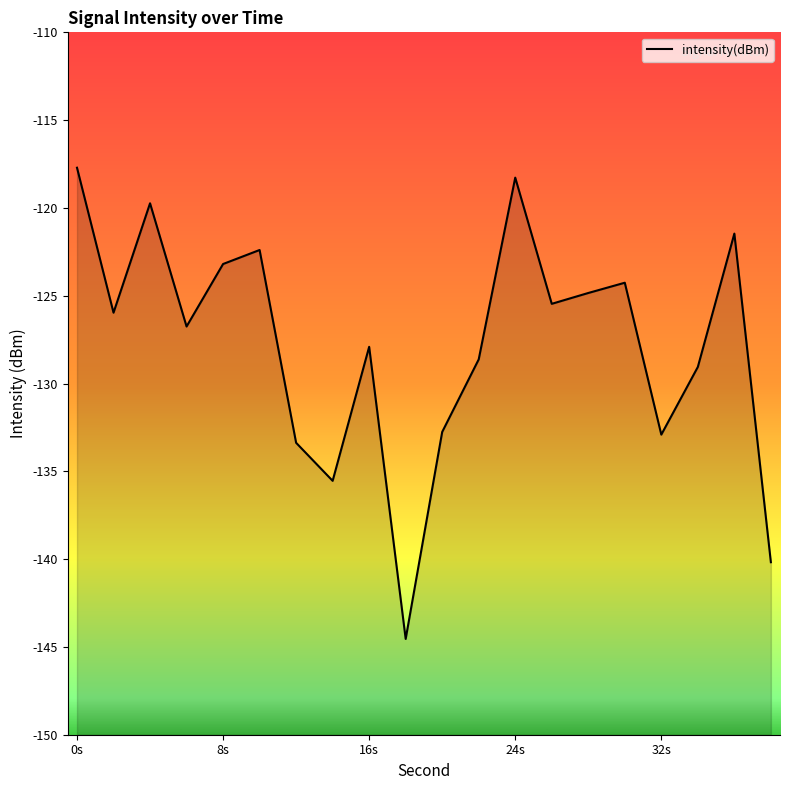

What is the difference between the maximum and minimum values?

26.8